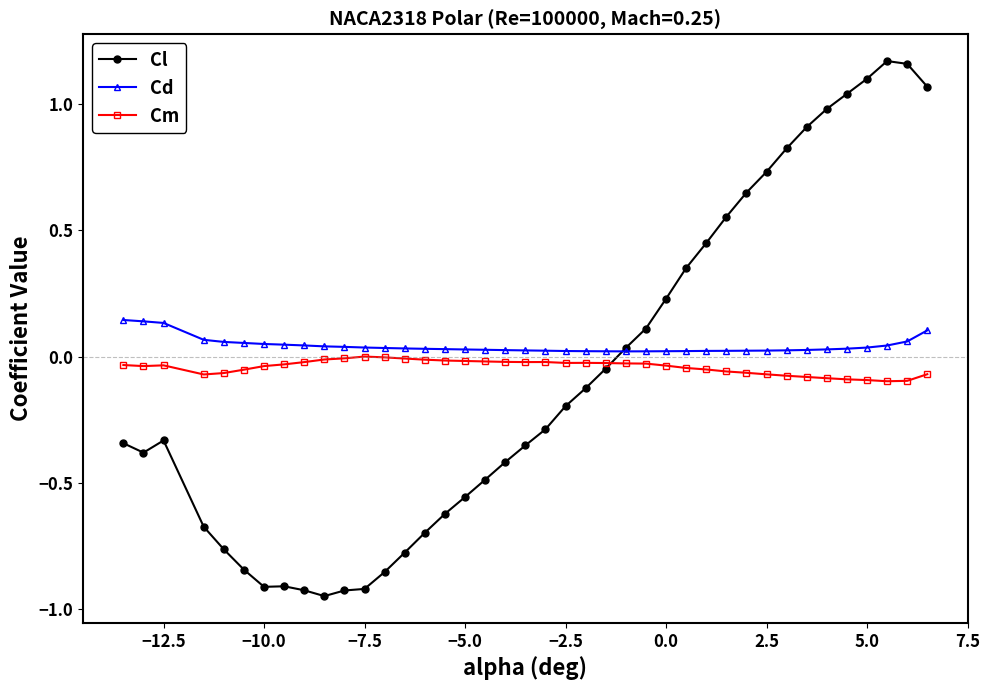

Which series has the widest spread of values?

Cl